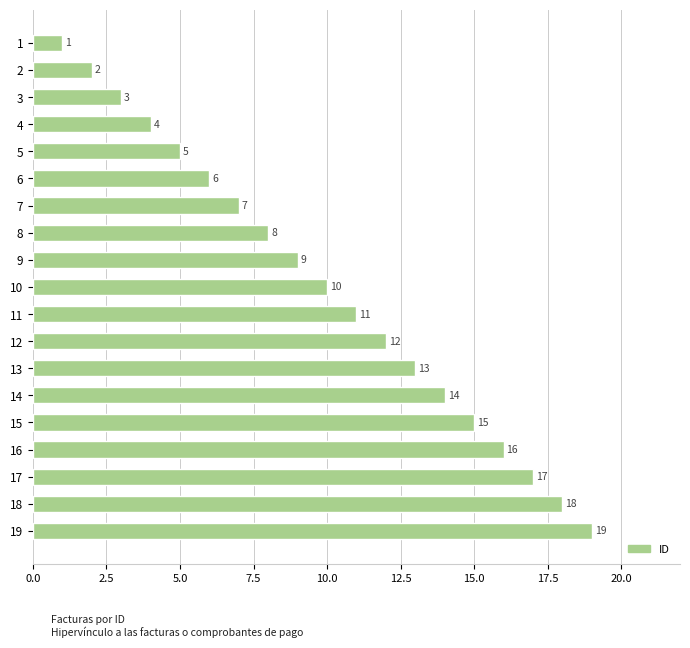

What is the maximum value shown in the chart?

19